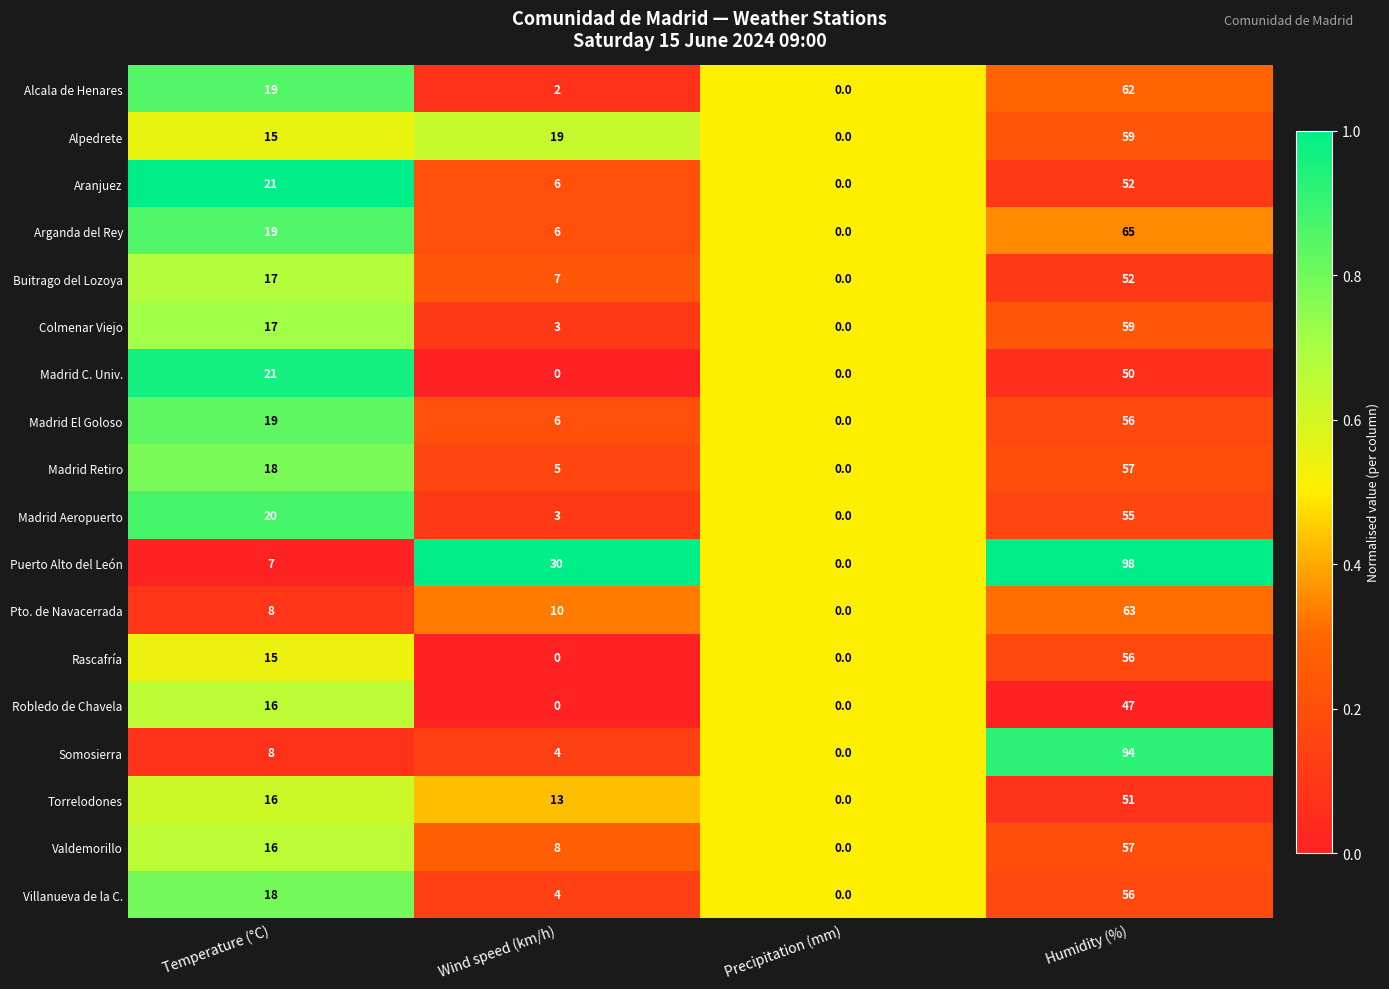

List the labels in order of Madrid Aeropuerto value, largest first.

Humidity (%), Temperature (°C), Wind speed (km/h), Precipitation (mm)